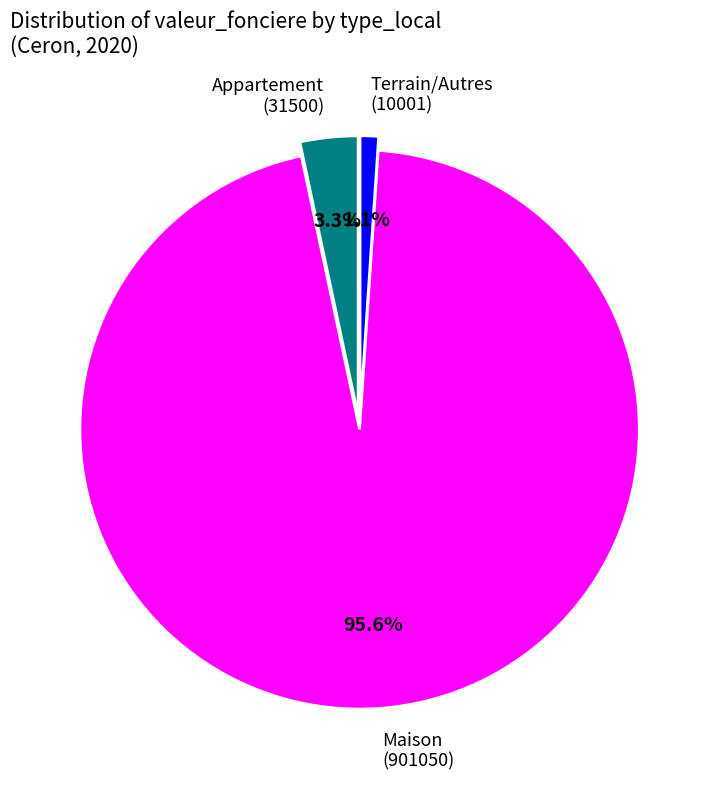

Rank the categories by value from lowest to highest.

Terrain/Autres, Appartement, Maison